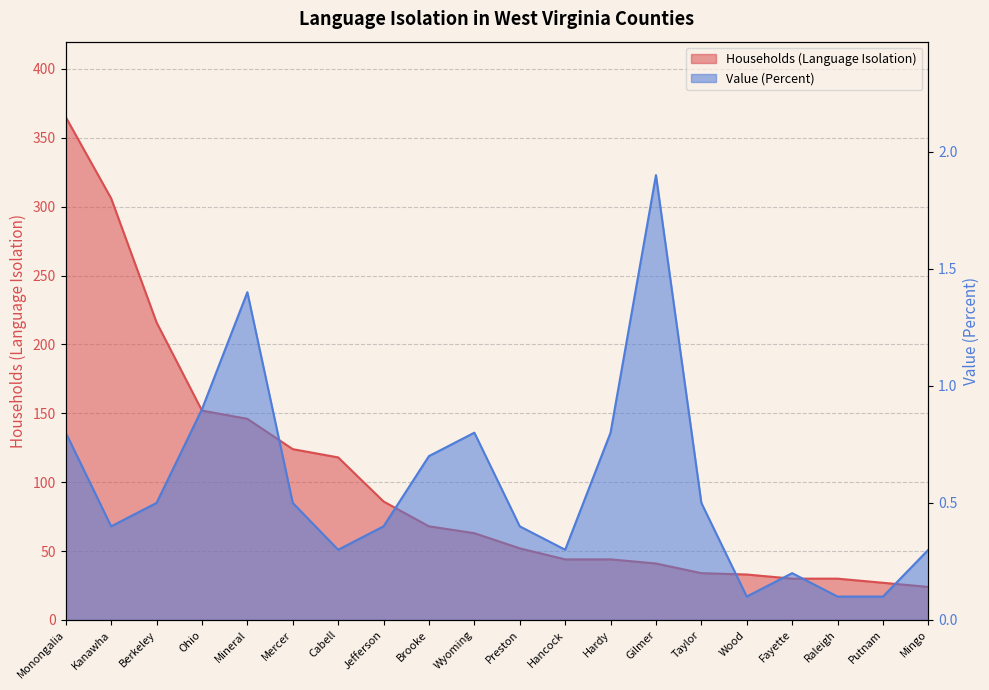

In Value (Percent), how many points are lower than both neighbors (excluding endpoints)?

4